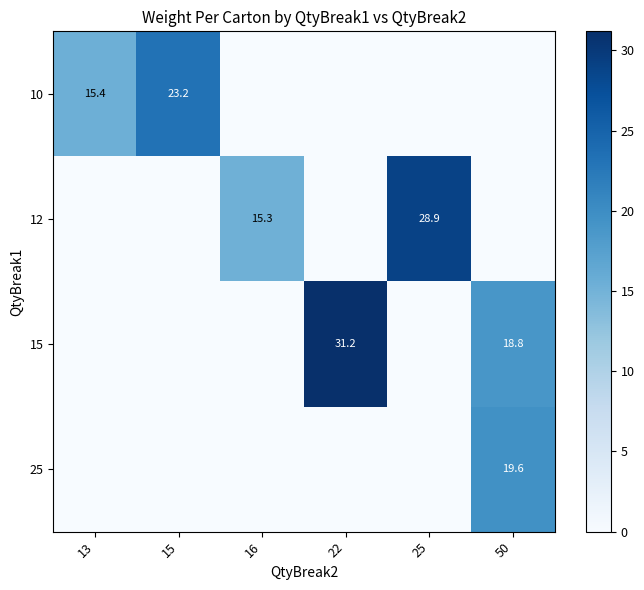

True or false: 10 has a value of 4.4 at 13.

False